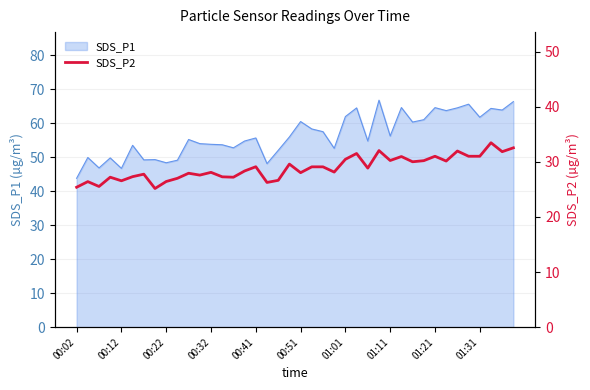

Reading right to left, what are all the values shown in this chart?

32.5	31.8	33.5	31.0	31.0	31.9	30.1	31.0	30.2	30.0	30.9	30.2	32.0	28.9	31.5	30.4	28.1	29.1	29.1	28.0	29.6	26.6	26.2	29.1	28.3	27.2	27.3	28.1	27.6	27.9	27.0	26.4	25.1	27.8	27.3	26.6	27.2	25.5	26.4	25.4